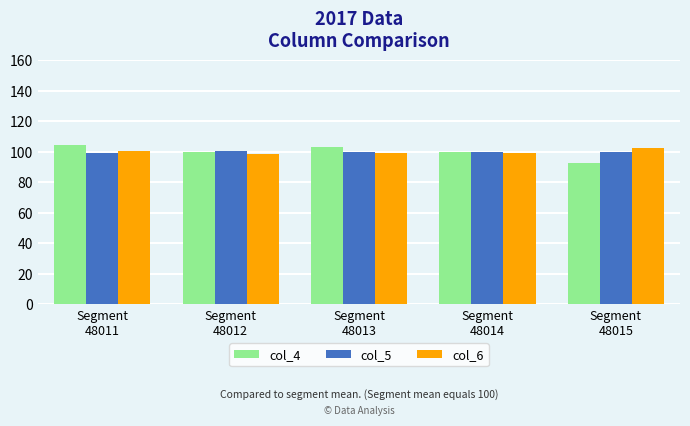

What is the minimum value shown in the chart?

93.0